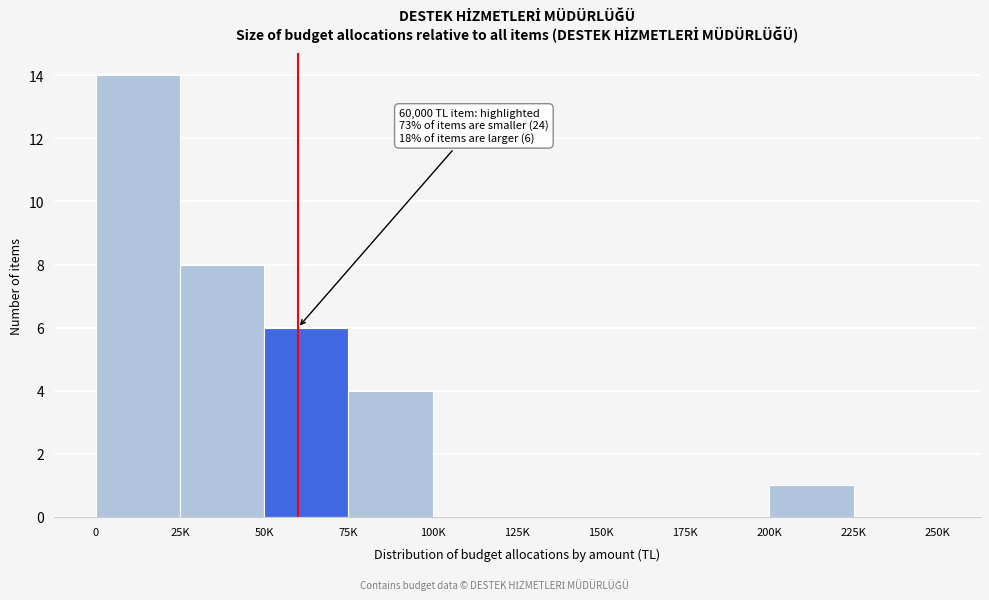

Reading left to right, transcribe all the data shown in this chart.

0=14	25K=8	50K=6	75K=4	100K=0	125K=0	150K=0	175K=0	200K=1	225K=0